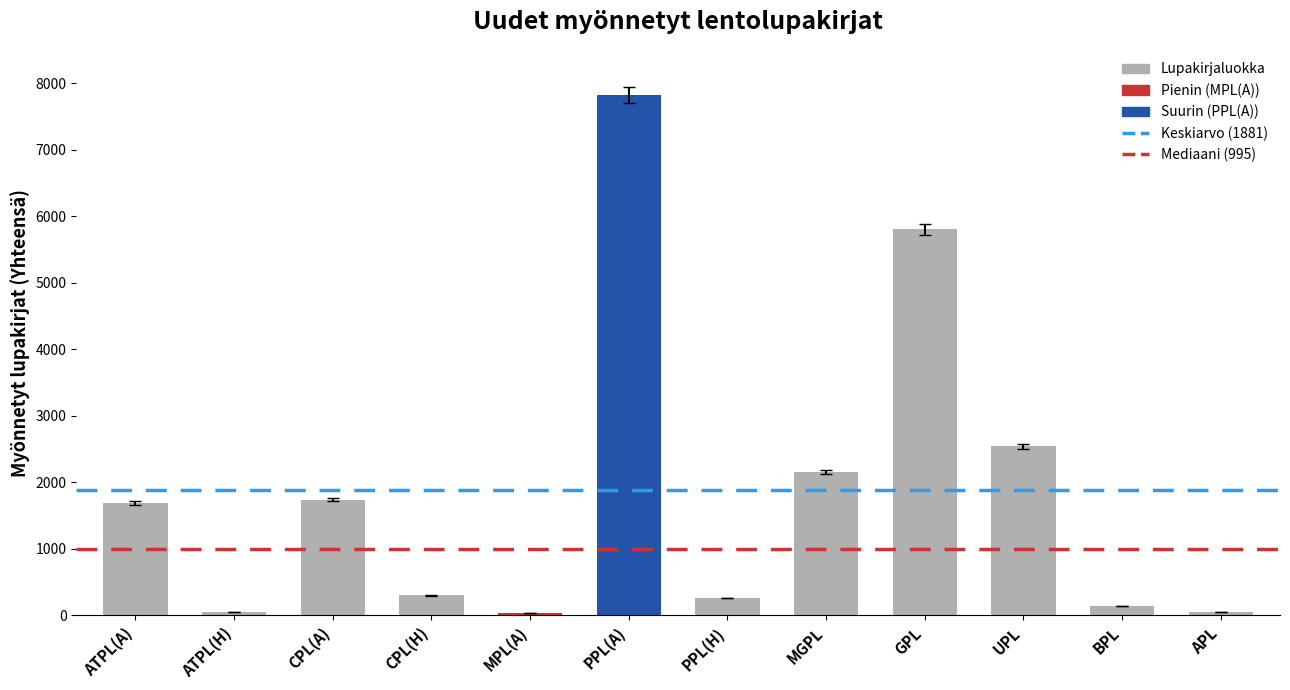

True or false: the data shows 36 at MPL(A).

True